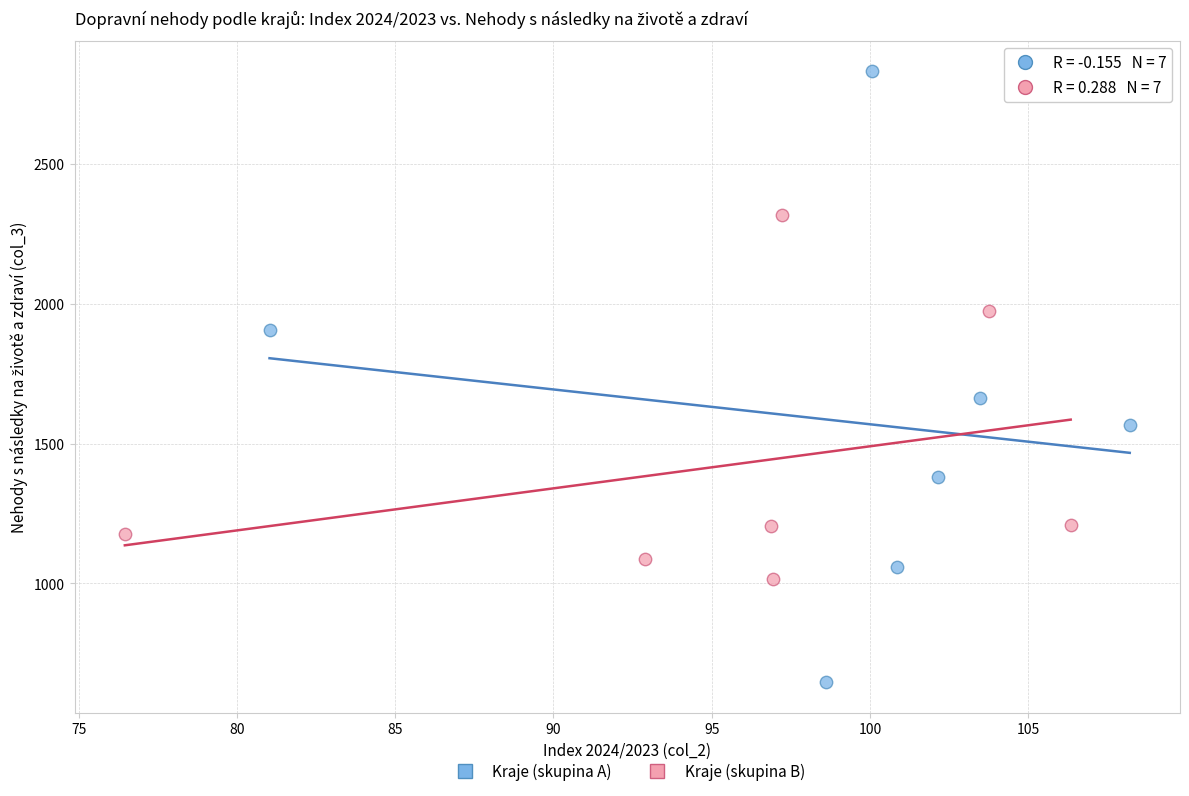

Which series has the widest spread of Y values?

Kraje (skupina A)